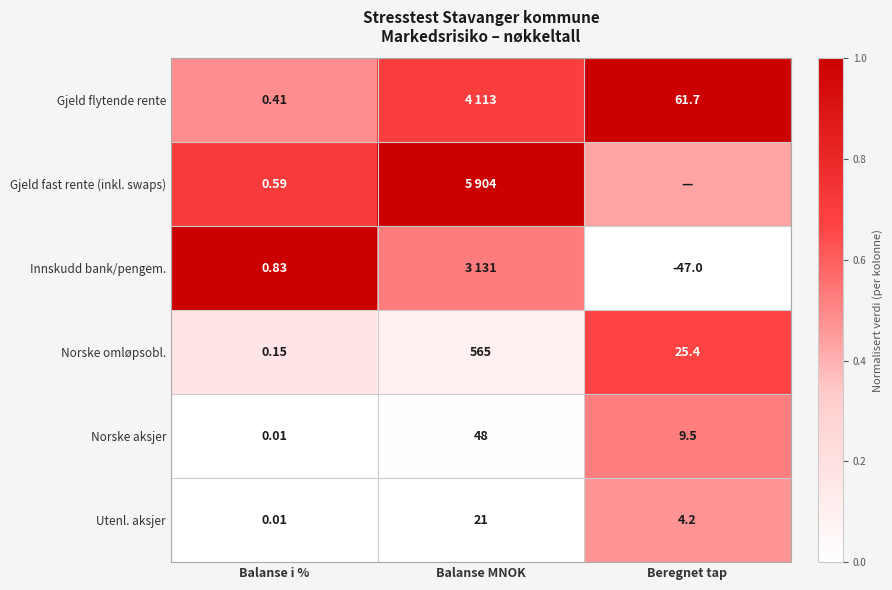

Which category has the lowest value in the Norske omløpsobl. series?

Balanse i %